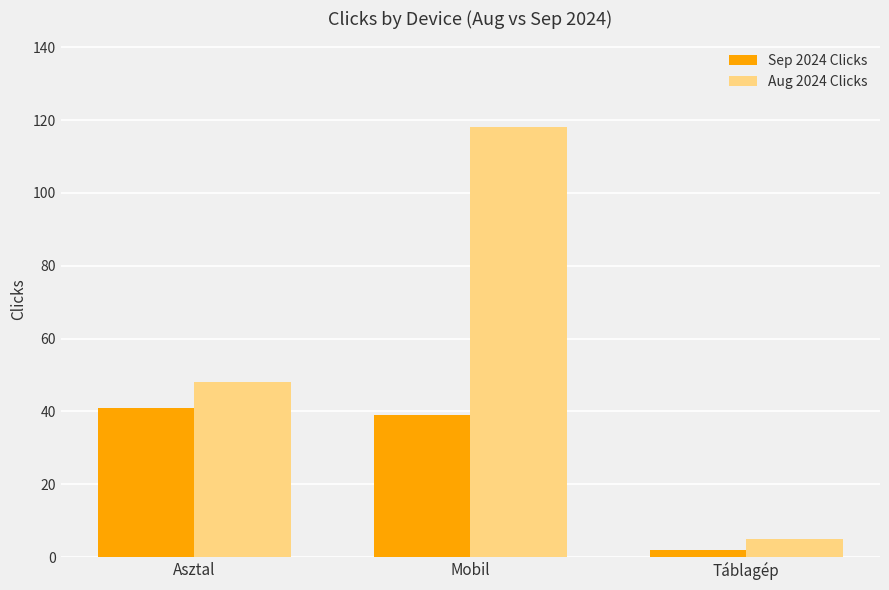

What are all the series names shown in the legend?

Sep 2024 Clicks, Aug 2024 Clicks